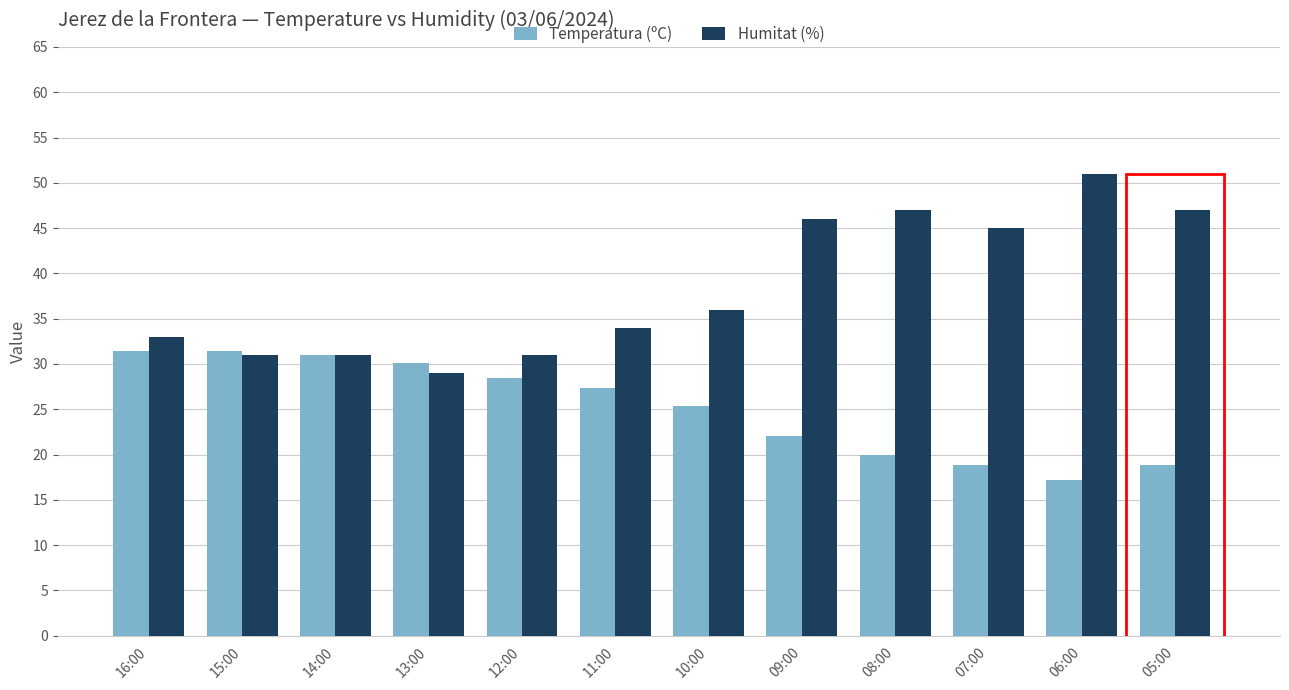

What is the total value across all series at 16:00?

64.4